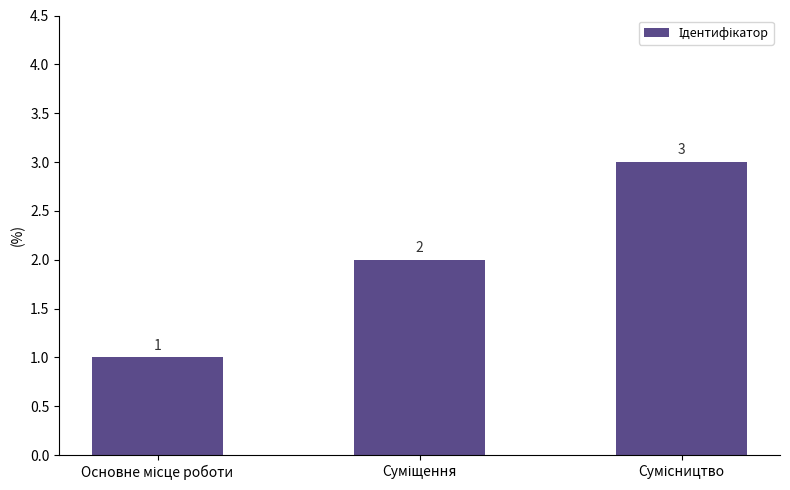

Reading left to right, extract all data points from this chart.

1	2	3